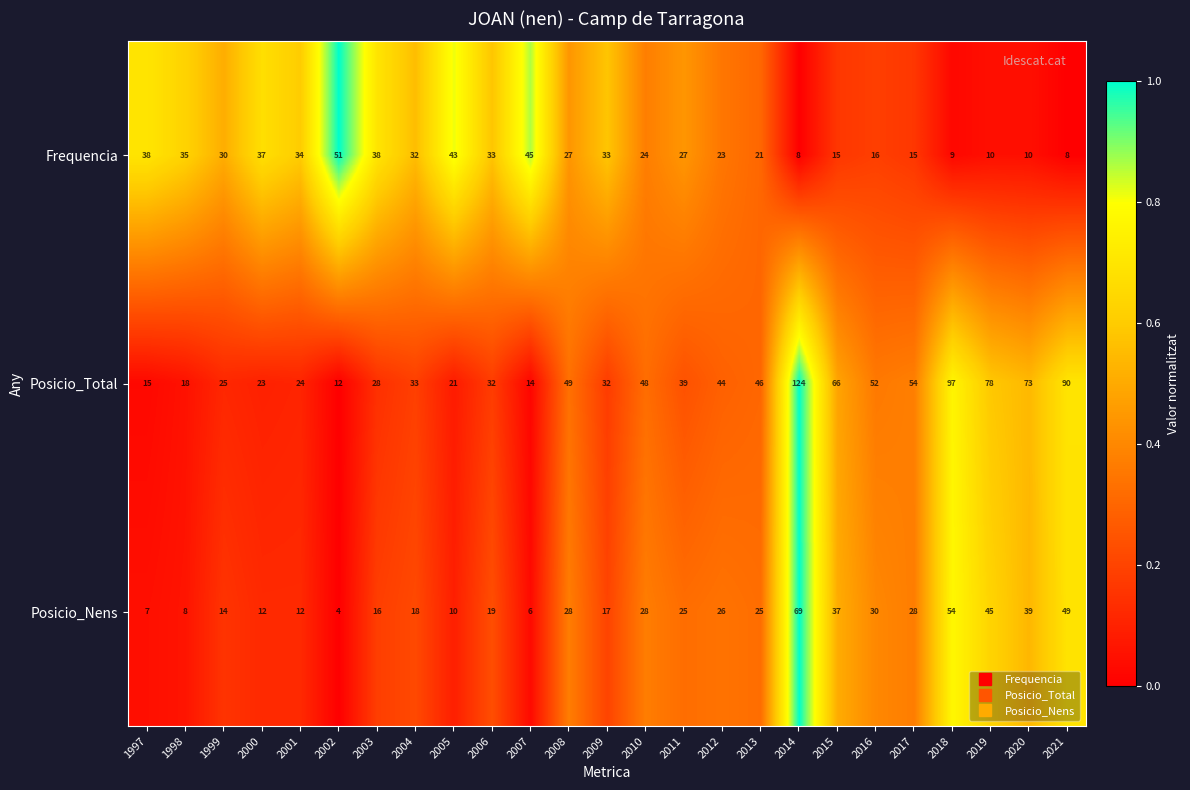

What is the spread (max minus min) of values at 2020?

63